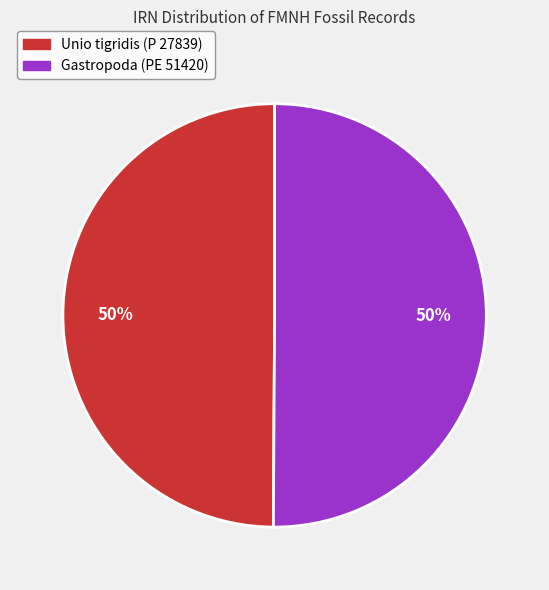

Is the sum of Unio tigridis (P 27839) and Gastropoda (PE 51420) greater than half?

Yes